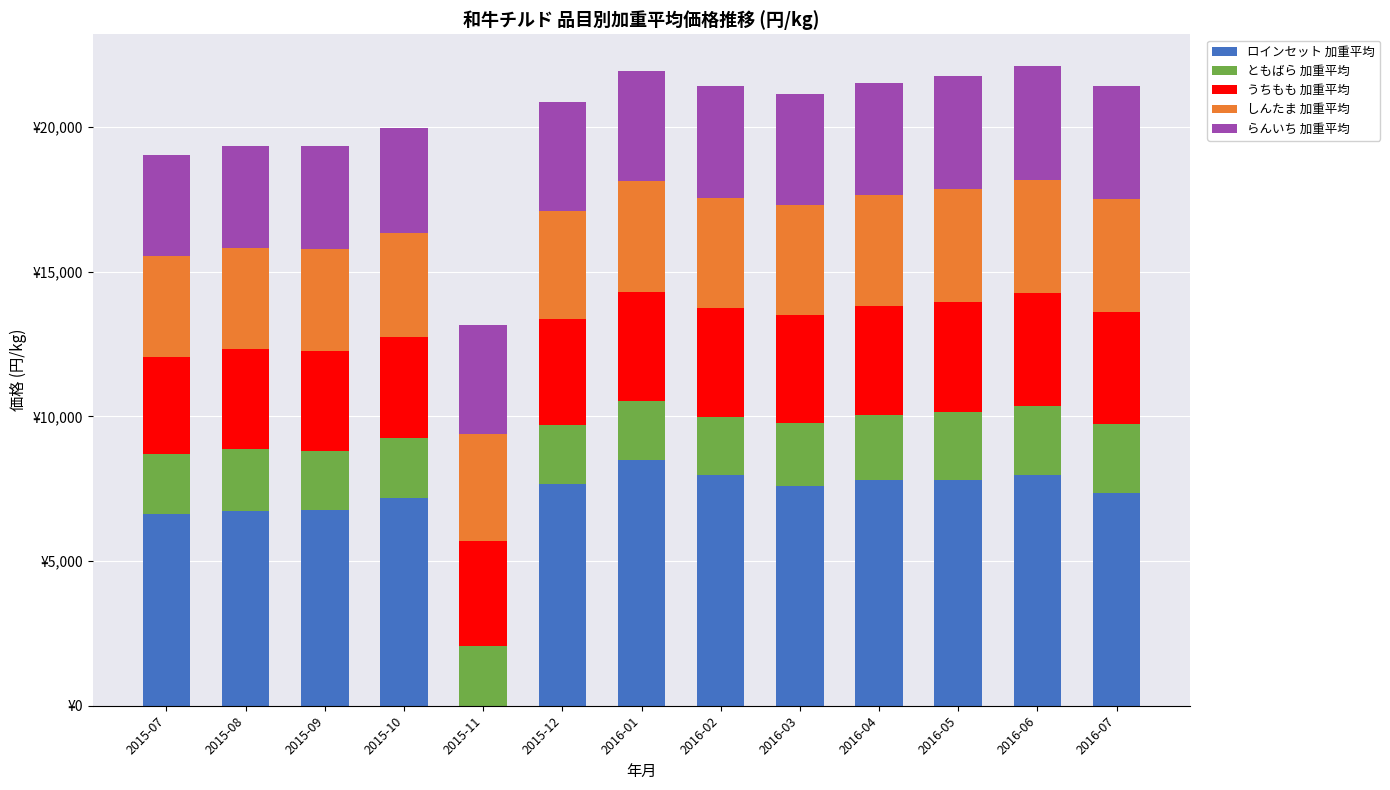

What value does the ロインセット 加重平均 series have at 2016-03?

7606.5